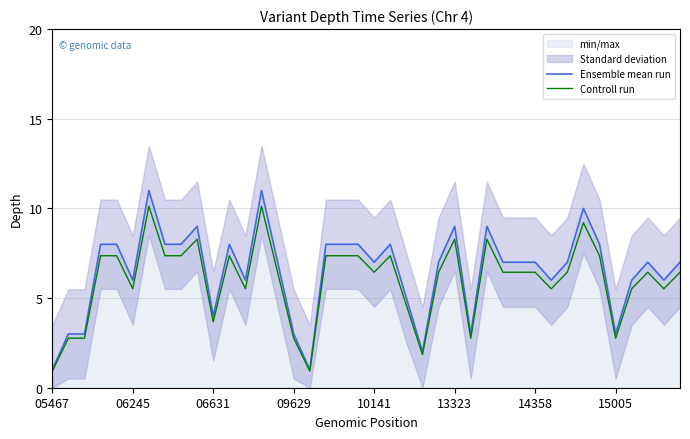

List the series in order of their peak value, lowest first.

Controll run, Ensemble mean run